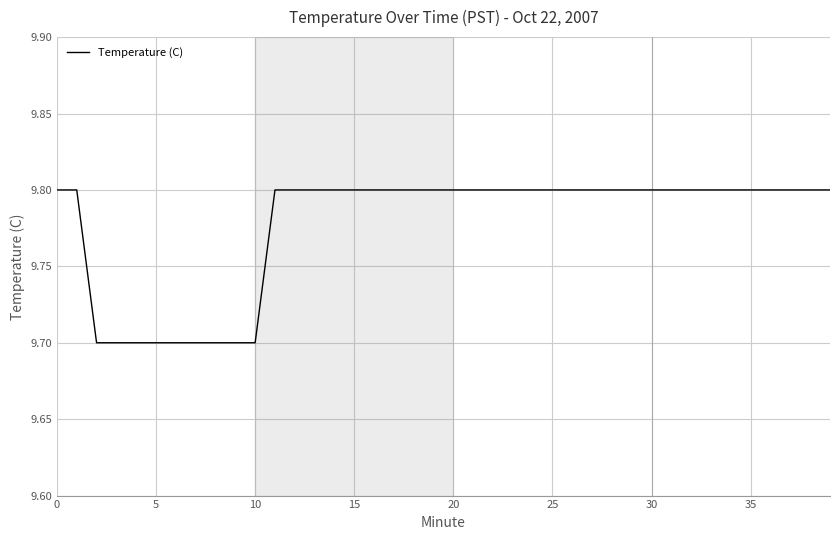

What is the greatest value displayed?

9.8